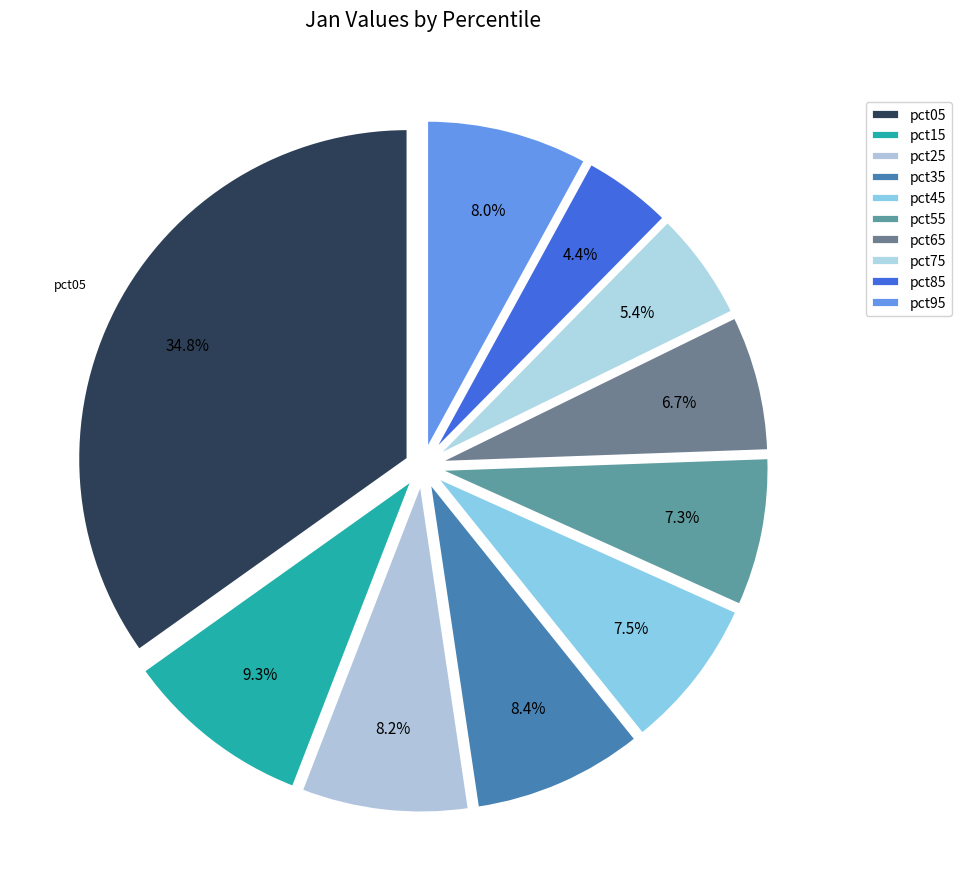

How many slices are in this pie chart?

10